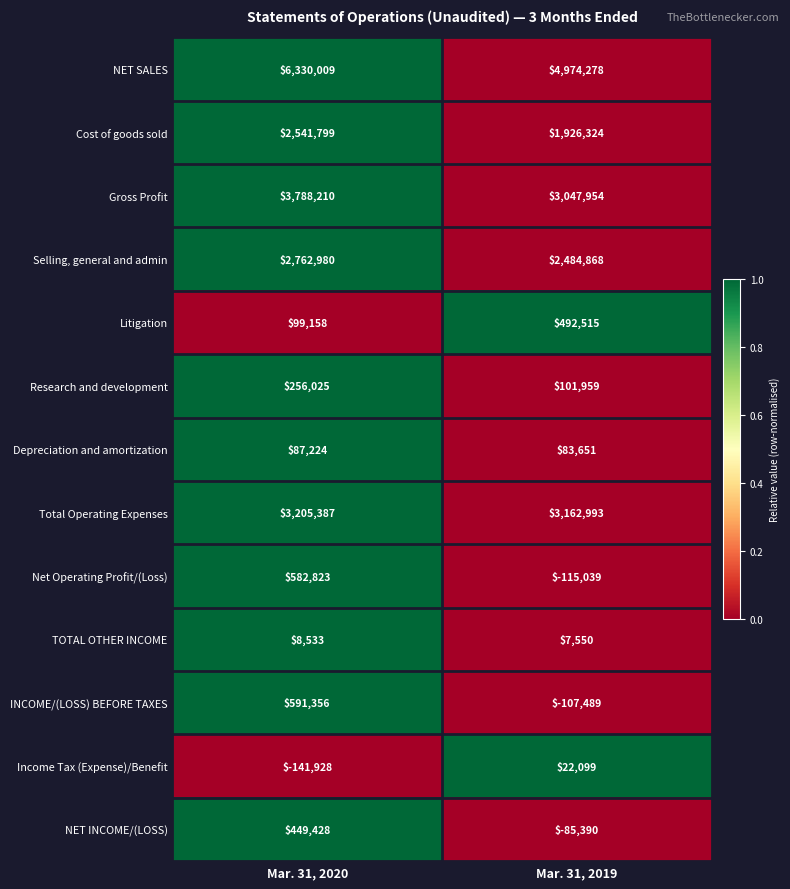

What value does the Selling, general and admin series have at Mar. 31, 2020, to the nearest 100?

2763000